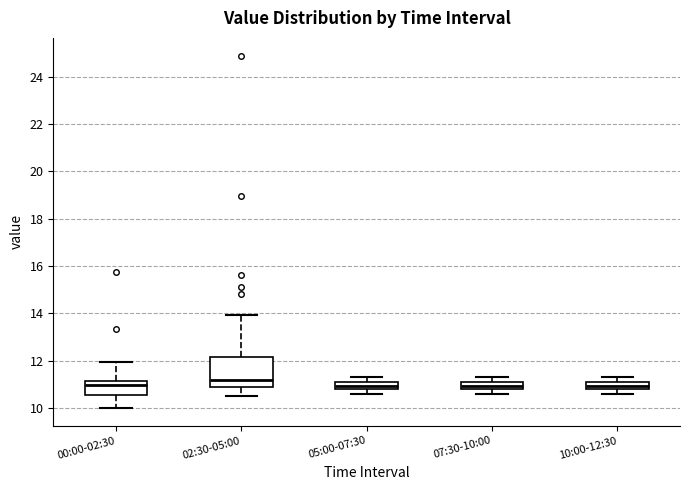

Where does the lower whisker of the box for 10:00-12:30 end on the y-axis? The values are not printed on the chart, so give them approximately, as read against the axis.

10.6